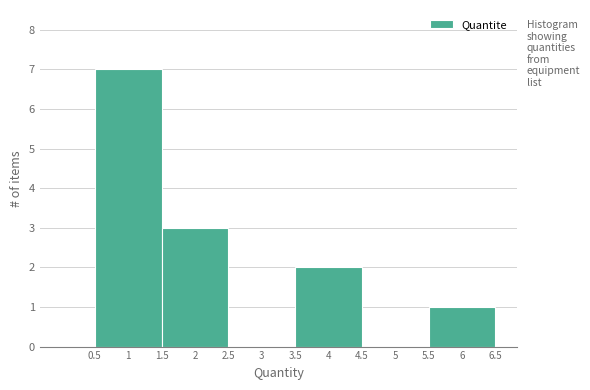

Reading left to right, list every bar in this chart as the range it spans on the x-axis followed by its height. The values are not printed on the chart, so give them approximately, as read against the axis.

0.0 to 0.5: 0
0.5 to 1.5: 7
1.5 to 2.5: 3
2.5 to 3.5: 0
3.5 to 4.5: 2
4.5 to 5.5: 0
5.5 to 6.5: 1